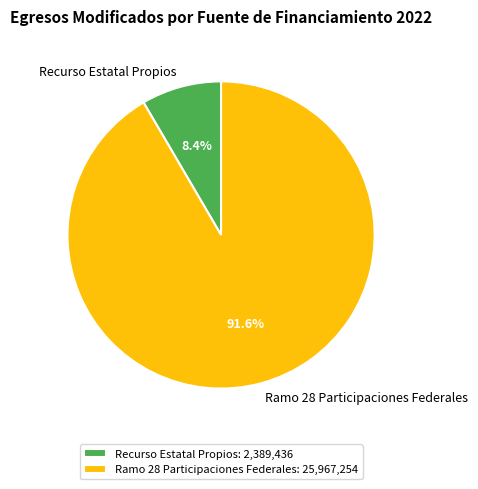

How many slices are in this pie chart?

2